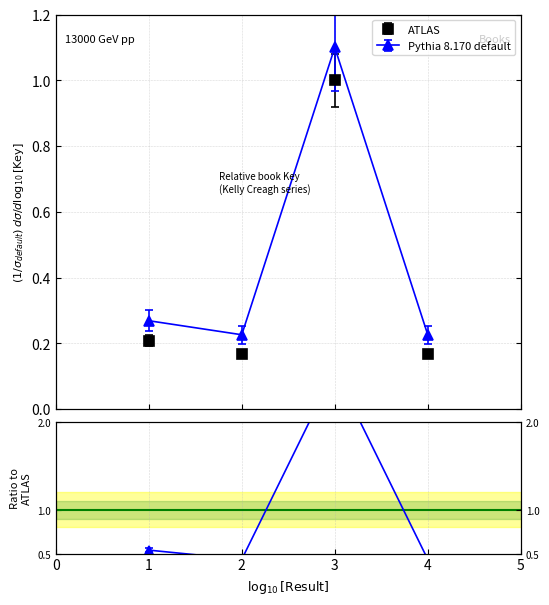

What is the value of the Key_normalized point at the 3rd from the left?

1.0